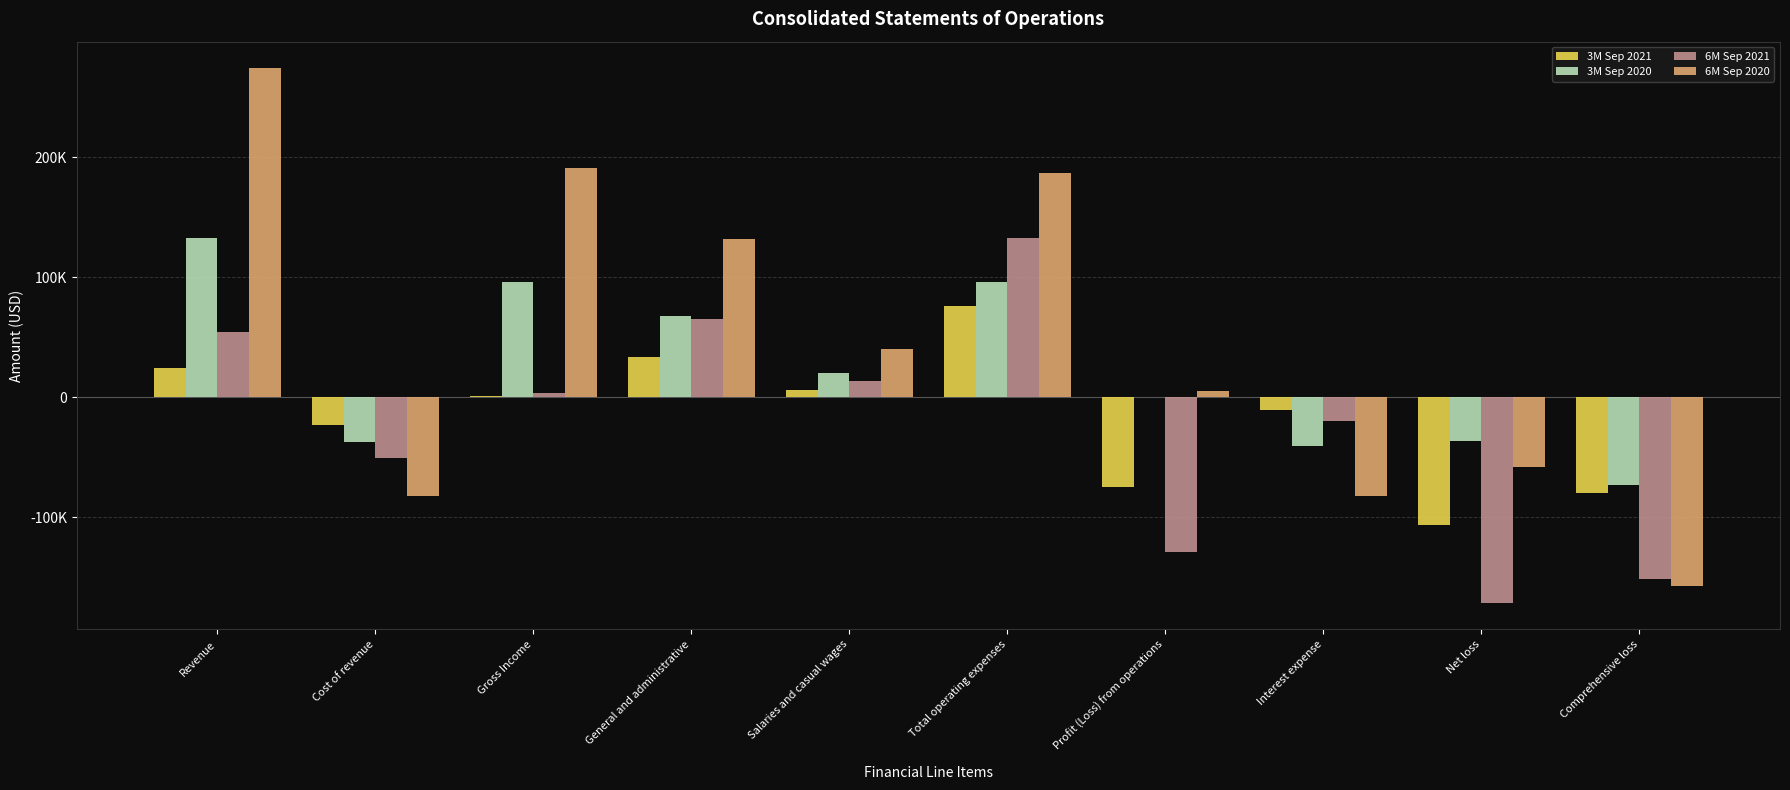

What are all the series names shown in the legend?

3M Sep 2021, 3M Sep 2020, 6M Sep 2021, 6M Sep 2020